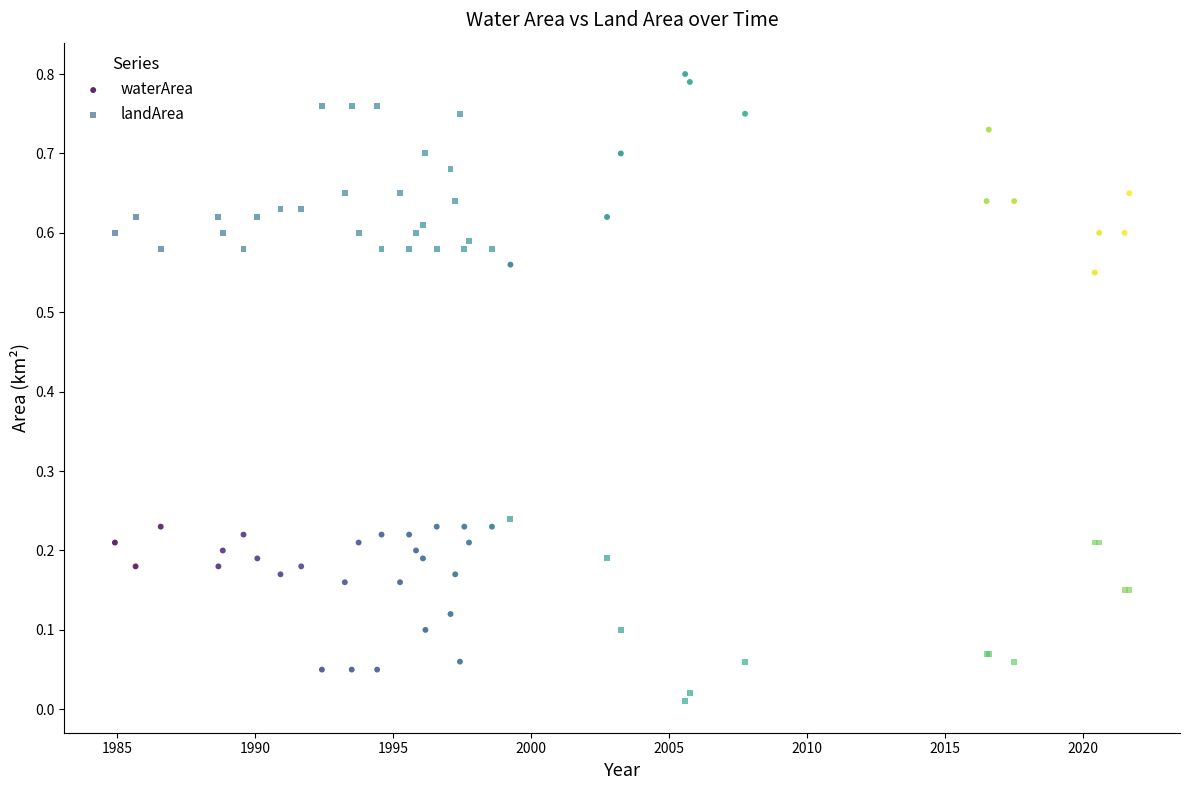

What is the X range (max minus min) for the scatter plot?

36.8